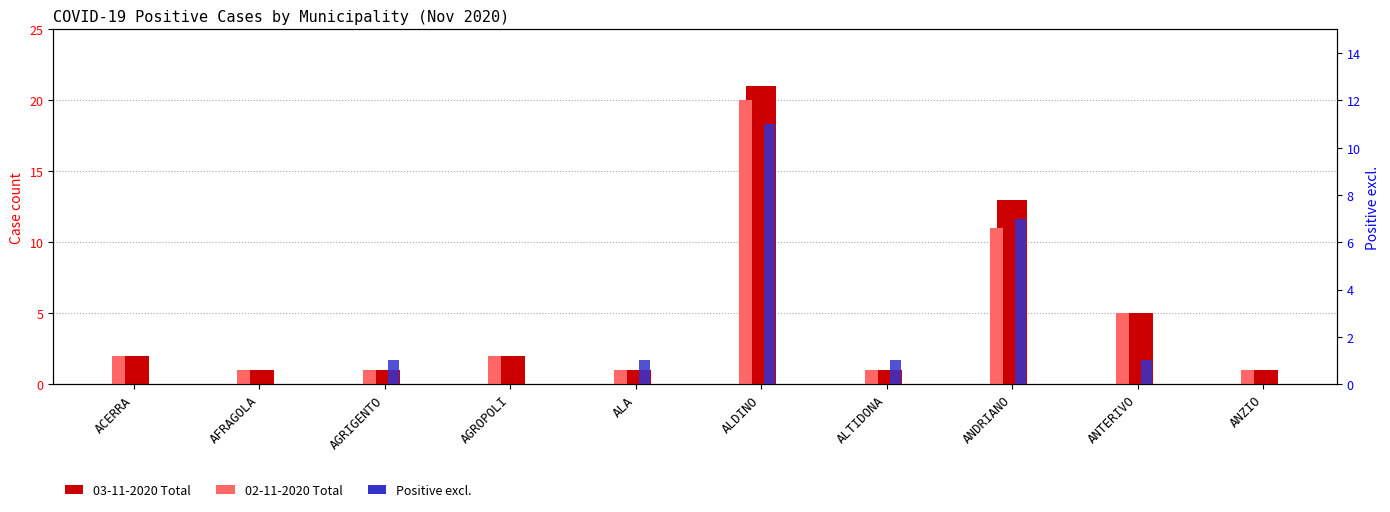

Which series has the largest range (max minus min)?

03-11-2020 Total